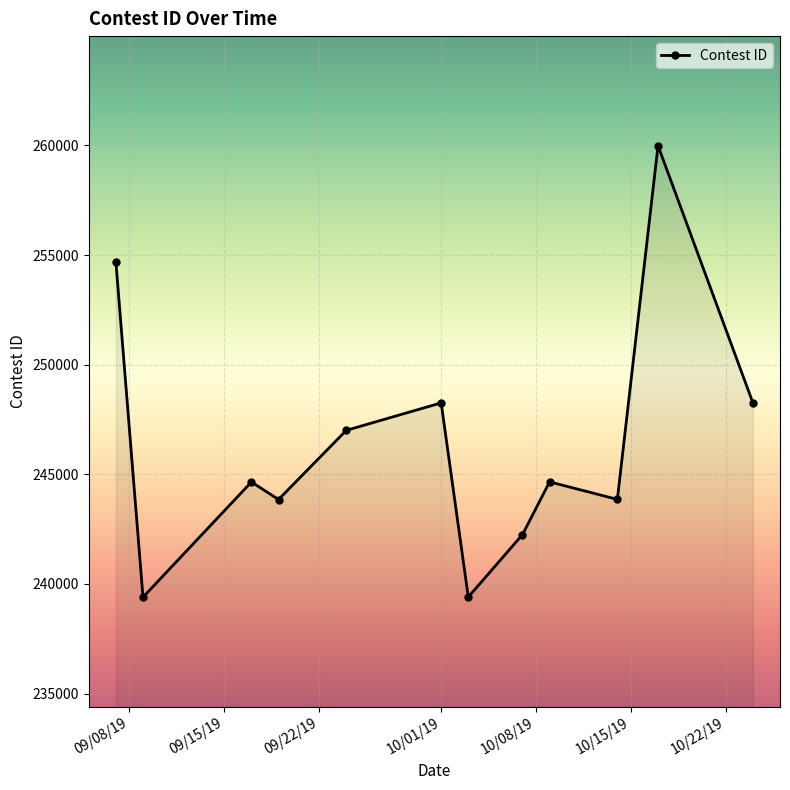

What is the smallest value displayed?

239398